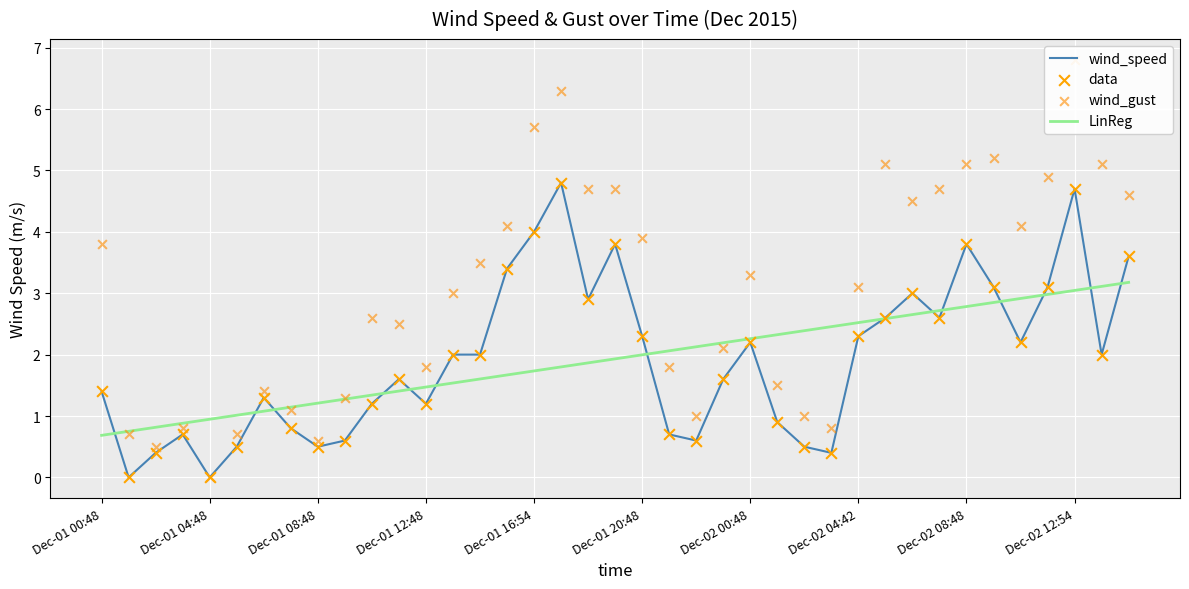

Which series contains the lowest Y value?

wind_speed